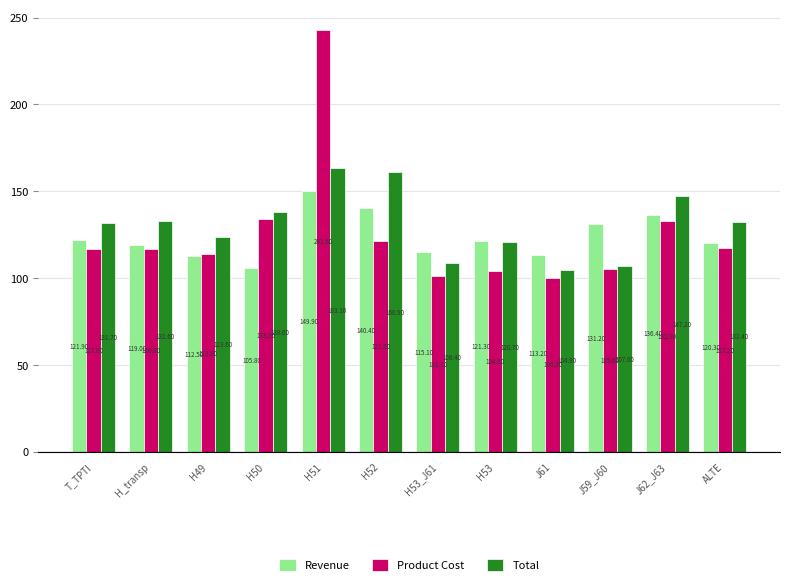

At how many categories does at least one series exceed 182?

1